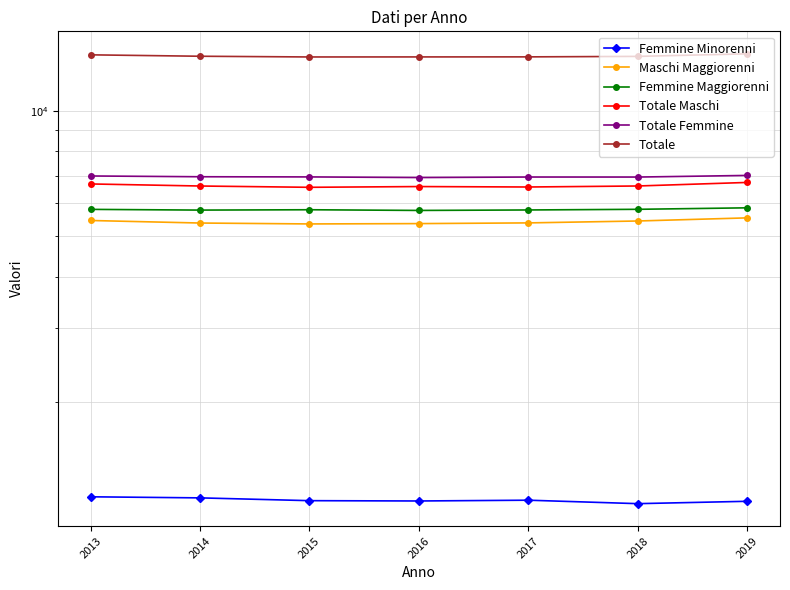

At which label does Femmine Maggiorenni first exceed 5791?

2013